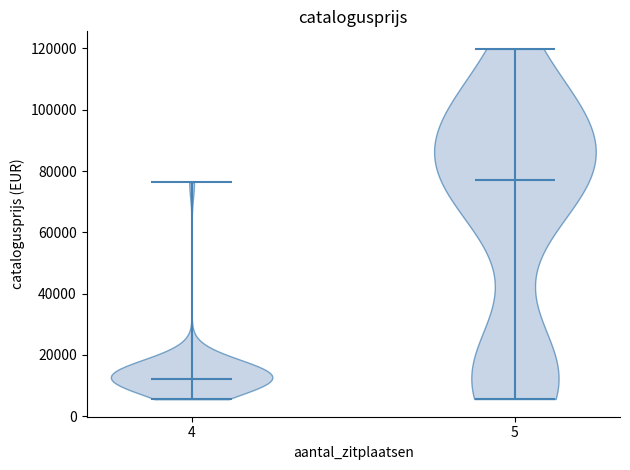

Reading left to right, read every violin against the y-axis: where its median line is, and the lowest and highest points it reaches. The values are not printed on the chart, so give them approximately, as read against the axis.

4: median line 12000, lowest point 6000, highest point 76000
5: median line 78000, lowest point 6000, highest point 120000